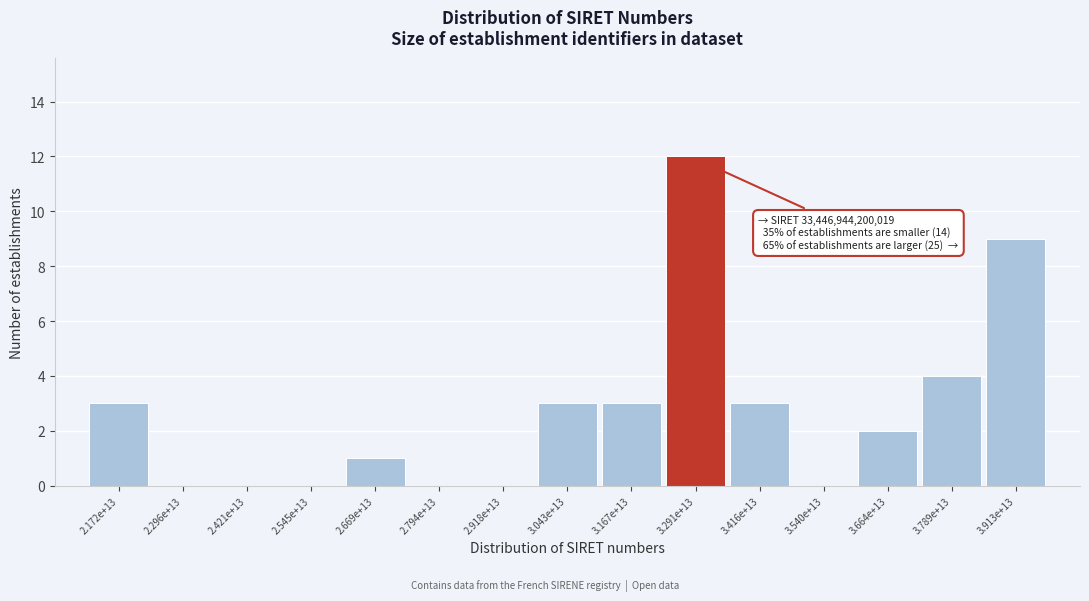

Reading right to left, extract all data points from this chart.

3.913e+13=9	3.789e+13=4	3.664e+13=2	3.540e+13=0	3.416e+13=3	3.291e+13=12	3.167e+13=3	3.043e+13=3	2.918e+13=0	2.794e+13=0	2.669e+13=1	2.545e+13=0	2.421e+13=0	2.296e+13=0	2.172e+13=3